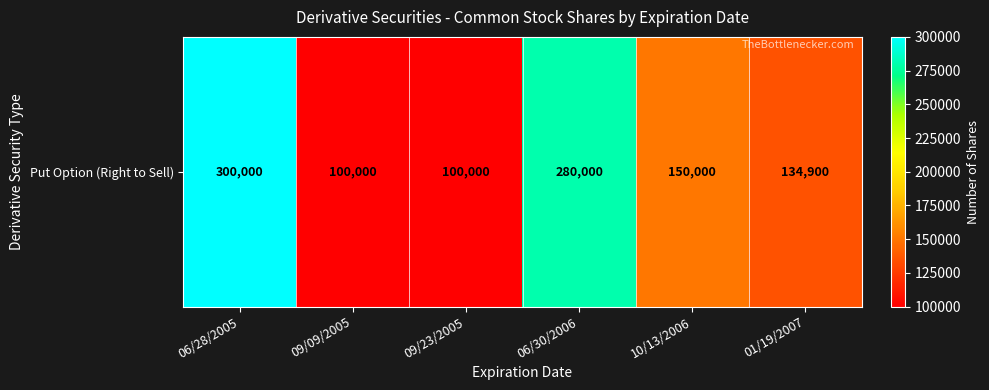

List the labels in order of value, largest first.

06/28/2005, 06/30/2006, 10/13/2006, 01/19/2007, 09/09/2005, 09/23/2005